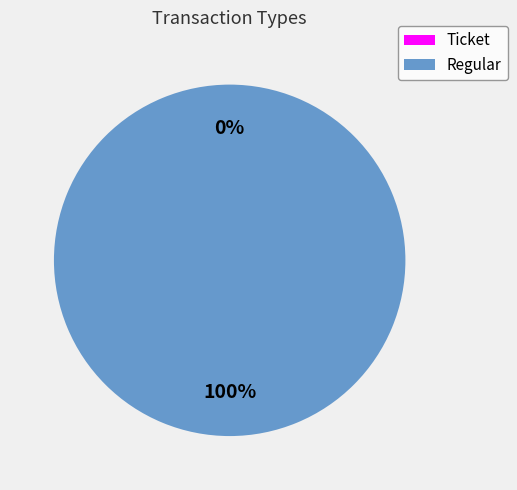

What is the largest slice in the pie chart?

Regular